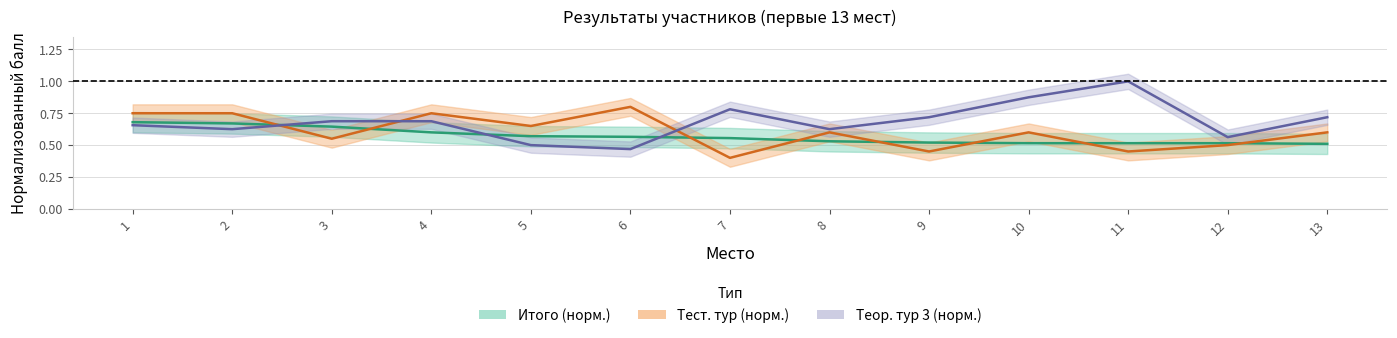

The value of Теор. тур 3 at 2 is 0.6. True or false?

True